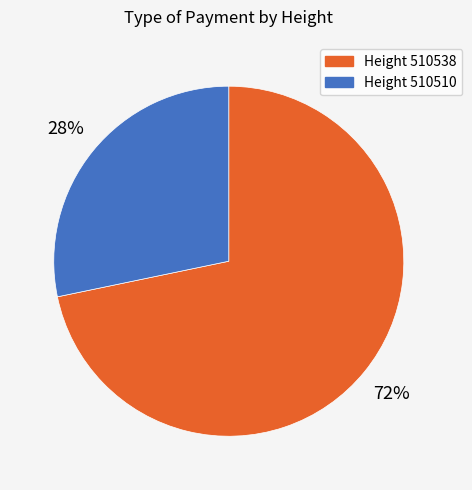

Is there any slice that represents more than half of the pie?

Yes